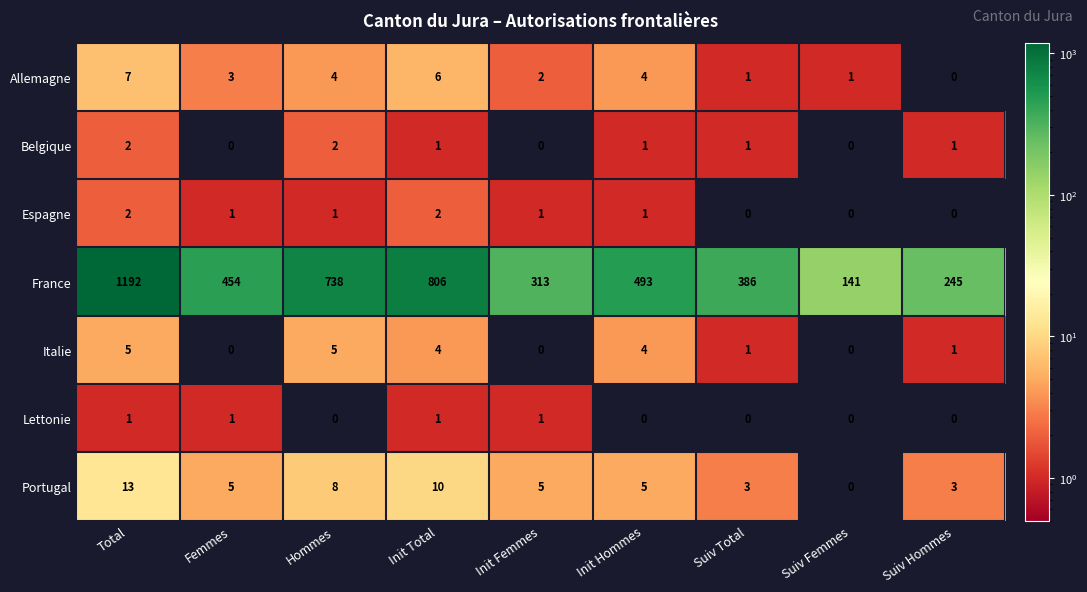

Count the number of categories in the chart.

9